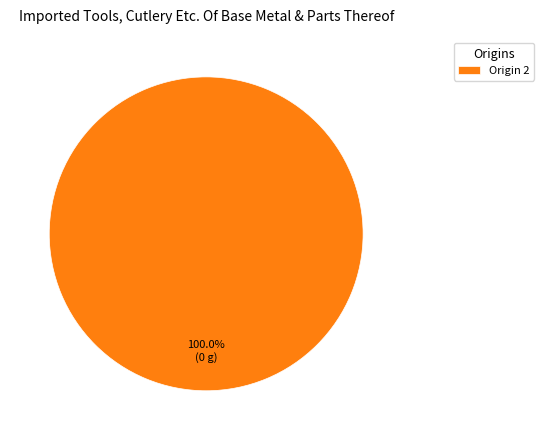

Does Origin 2 account for over 50% of the chart?

Yes